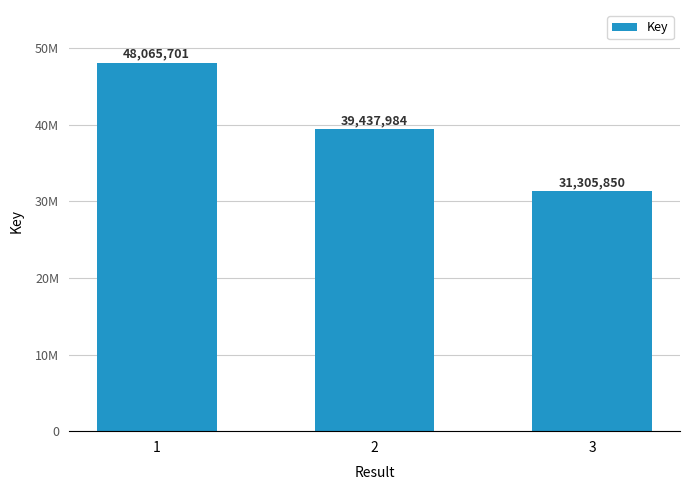

Reading left to right, what are all the values shown in this chart?

1=48065701	2=39437984	3=31305850